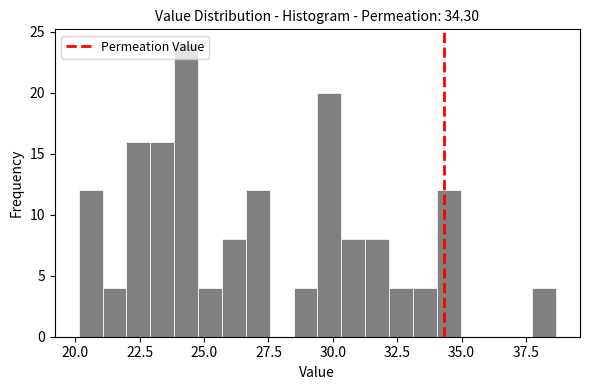

Read against the x-axis, roughly where is the centre of the tallest bar?

24.5